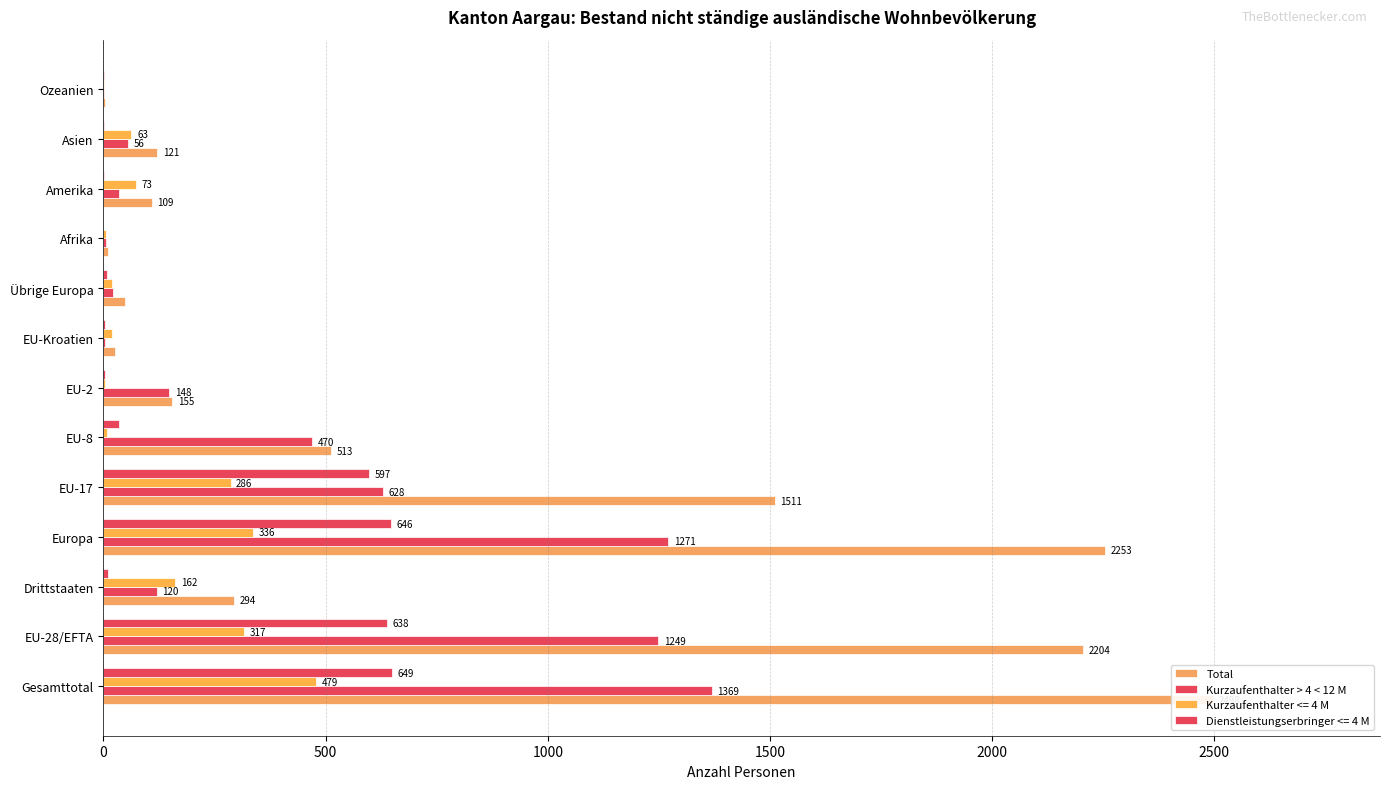

What is the difference between the maximum and second lowest values in the Kurzaufenthalter > 4 < 12 M series?

1366